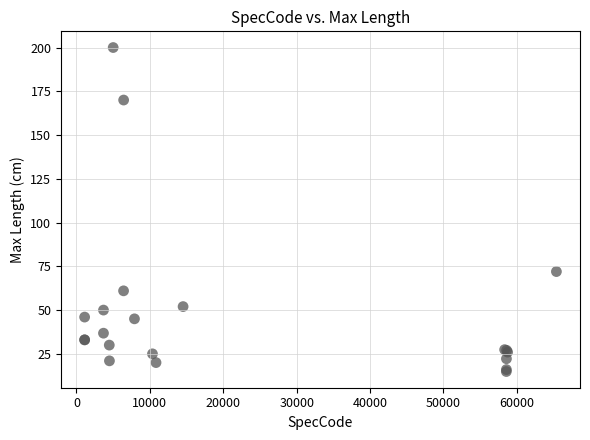

What Y value in the scatter plot is closest to 107?

72.0